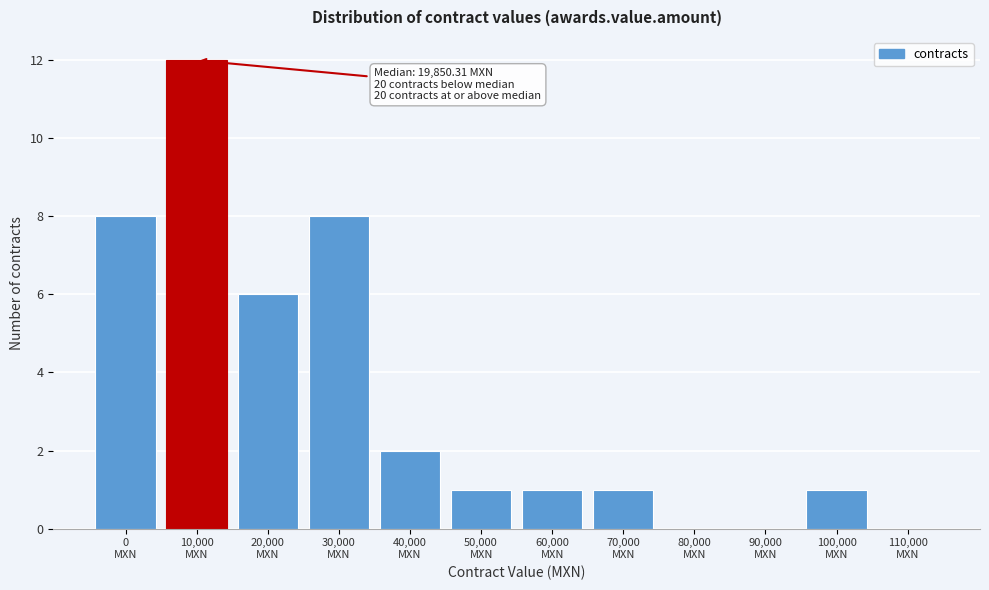

What is the greatest value displayed?

12